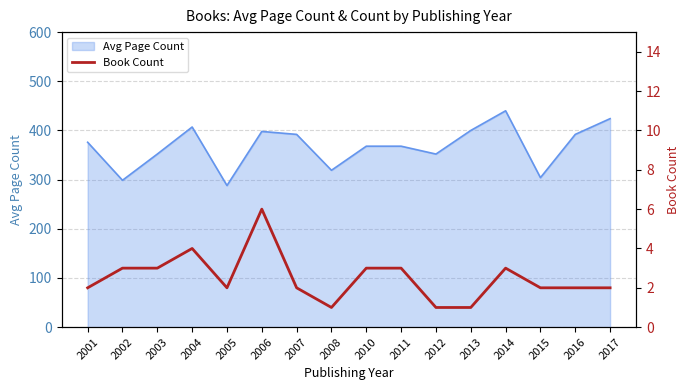

What is the smallest value displayed?

1